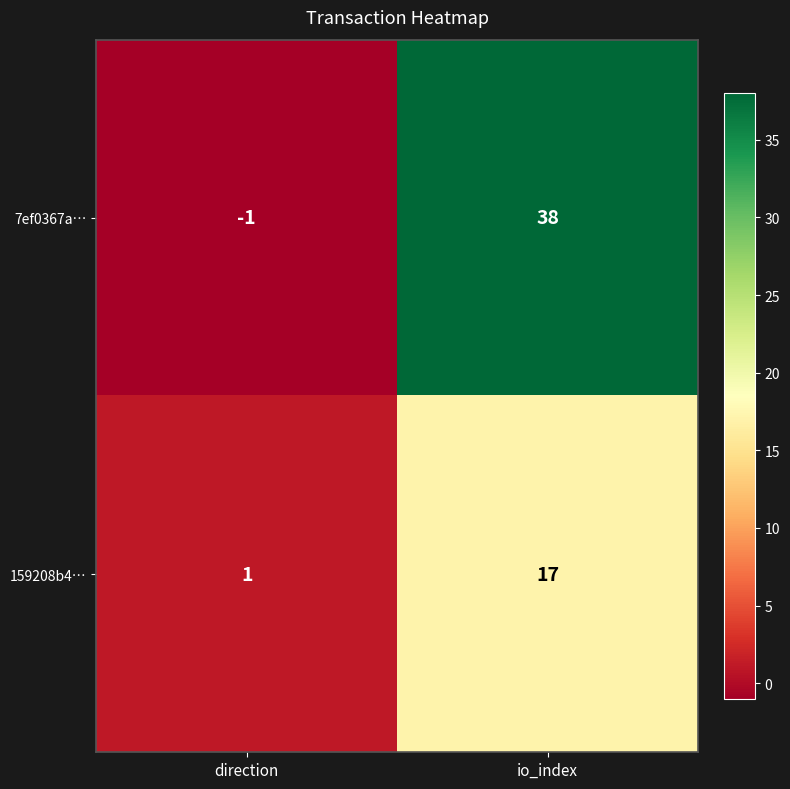

At io_index, list the series in order from smallest to largest.

159208b4…, 7ef0367a…